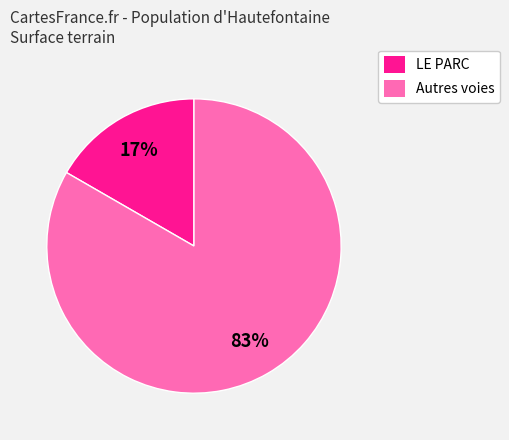

To the nearest percent, what is the average slice percentage?

50%